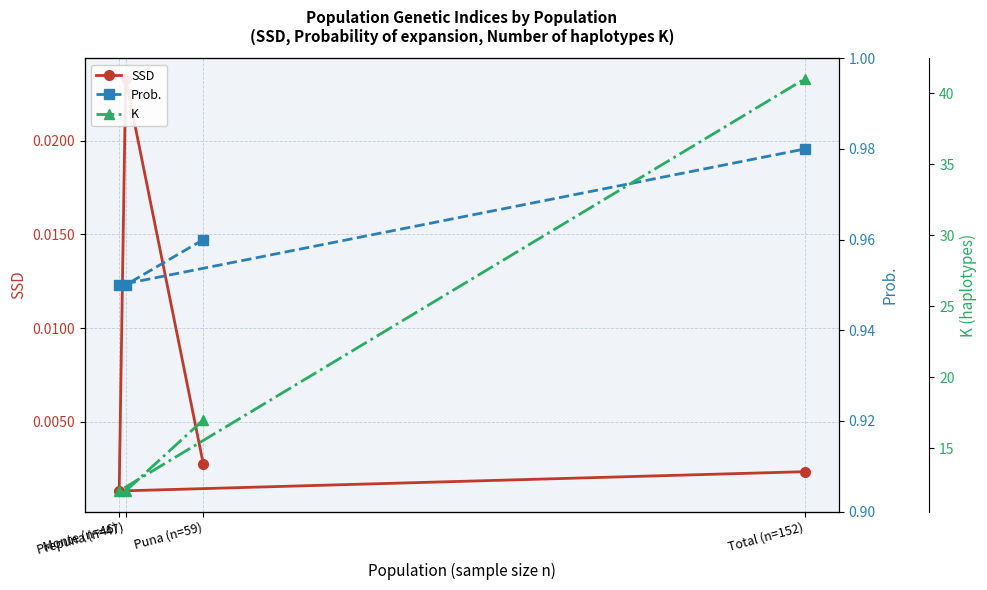

What is the sum of the K values at Prepuna (n=47) and Puna (n=59)?

29.0